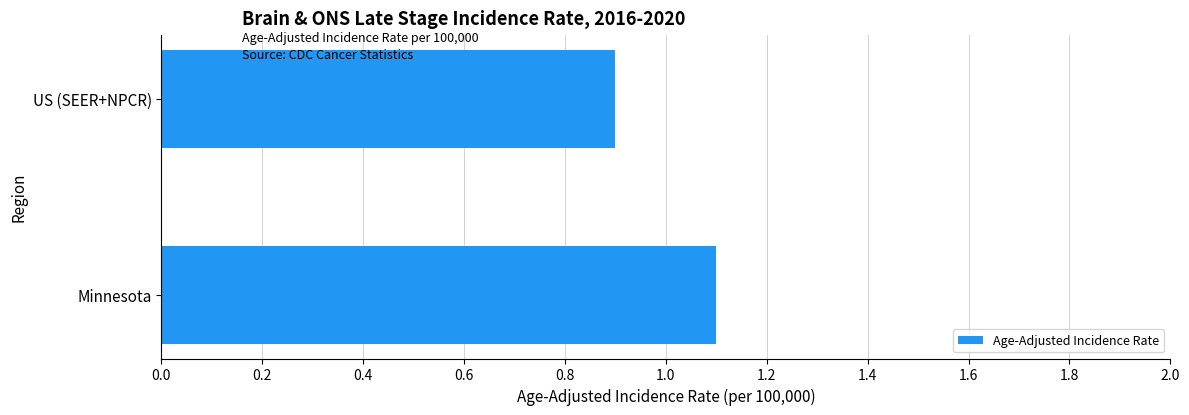

What is the smallest value displayed?

0.9